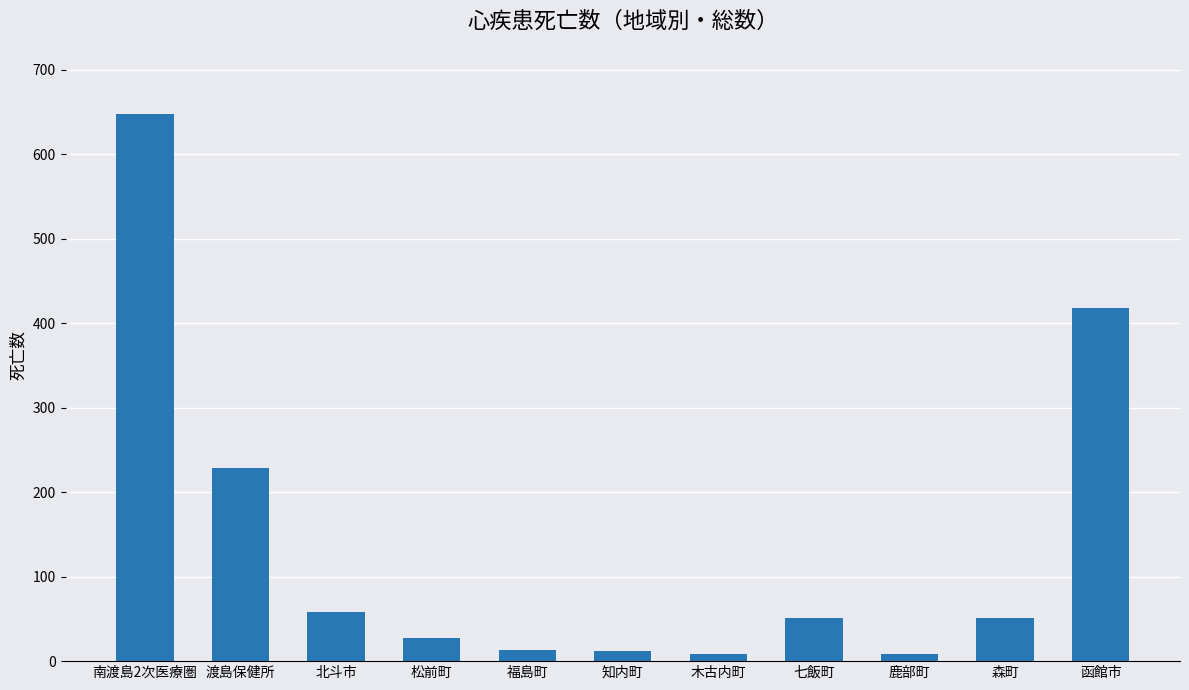

The chart shows a value of 51 at 七飯町. True or false?

True